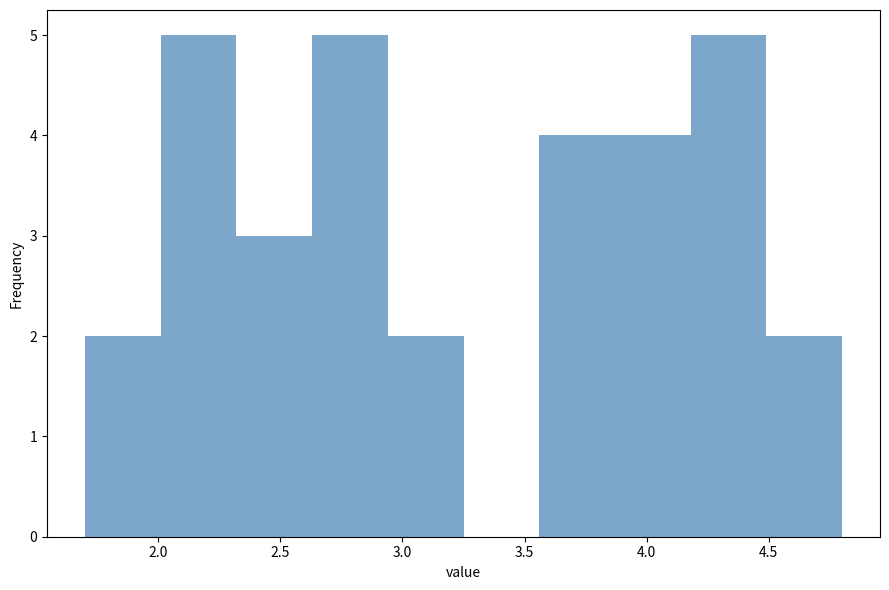

Reading left to right, list every bar in this chart as the range it spans on the x-axis followed by its height. Neither the bar edges nor the heights are printed on the chart, so give them approximately, as read against the axes.

1.70 to 2.01: 2
2.01 to 2.32: 5
2.32 to 2.63: 3
2.63 to 2.94: 5
2.94 to 3.25: 2
3.25 to 3.56: 0
3.56 to 3.87: 4
3.87 to 4.18: 4
4.18 to 4.49: 5
4.49 to 4.80: 2